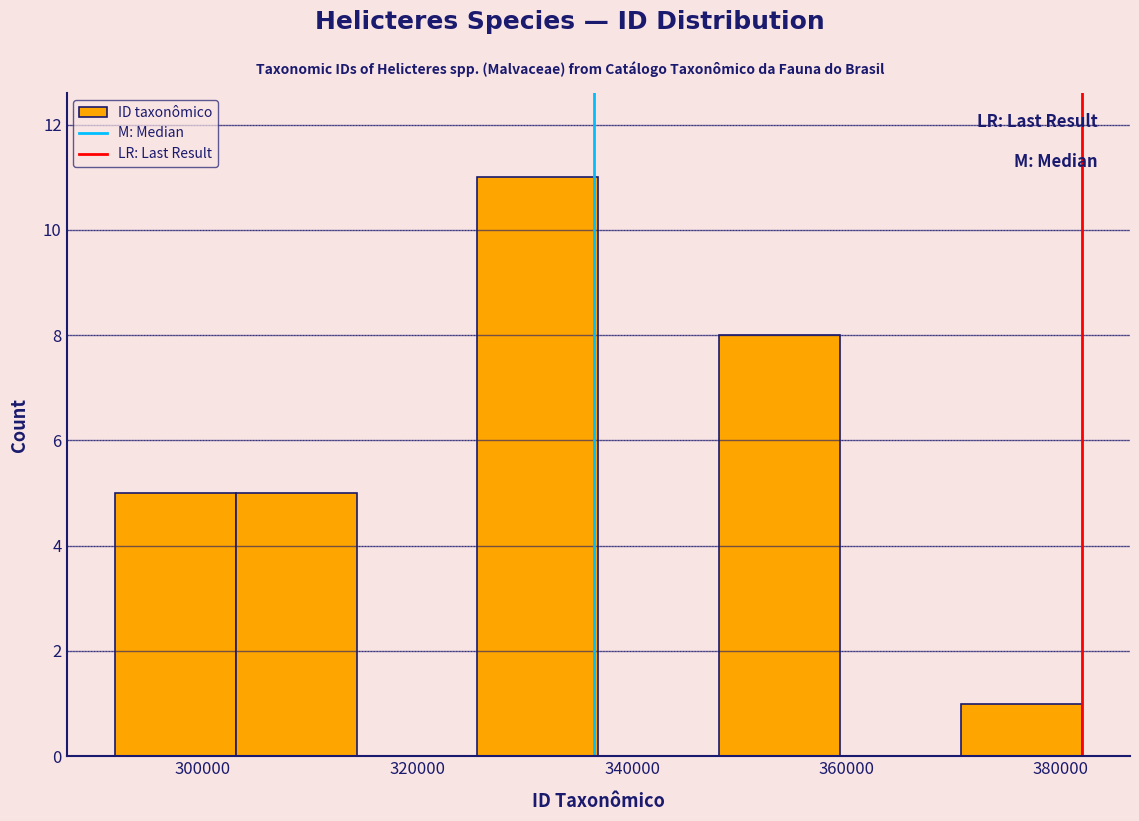

Reading left to right, list every bar in this chart as the range it spans on the x-axis followed by its height. Neither the bar edges nor the heights are printed on the chart, so give them approximately, as read against the axes.

292000 to 304000: 5
304000 to 314000: 5
314000 to 326000: 0
326000 to 336000: 11
336000 to 348000: 0
348000 to 360000: 8
360000 to 370000: 0
370000 to 382000: 1